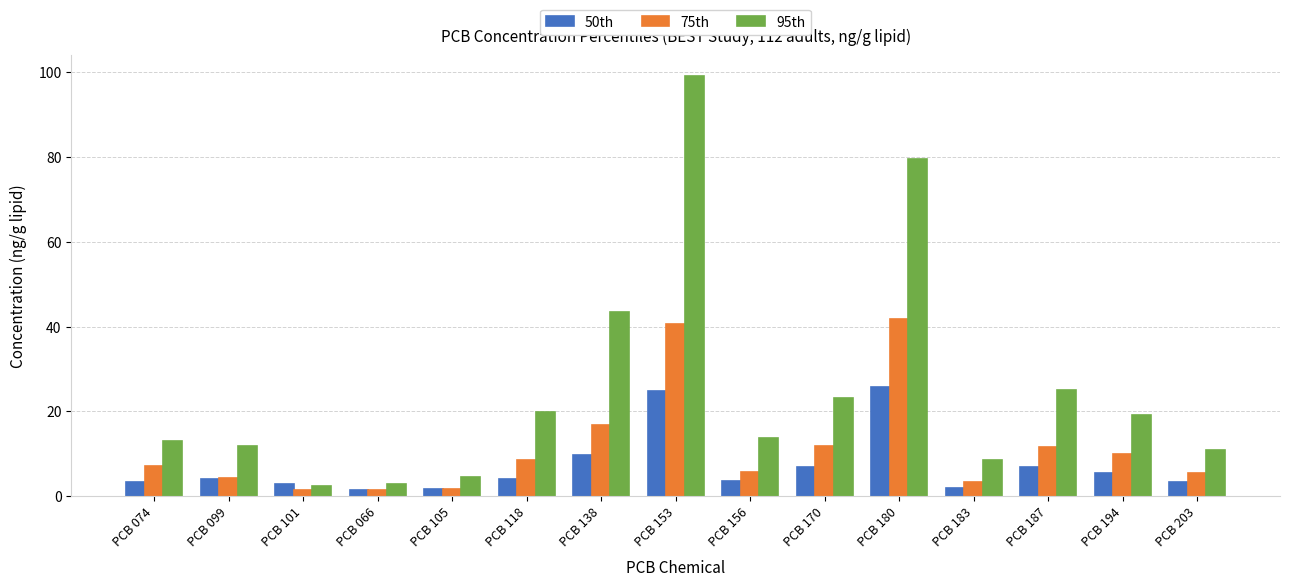

At PCB 138, list the series in order from largest to smallest.

95th, 75th, 50th